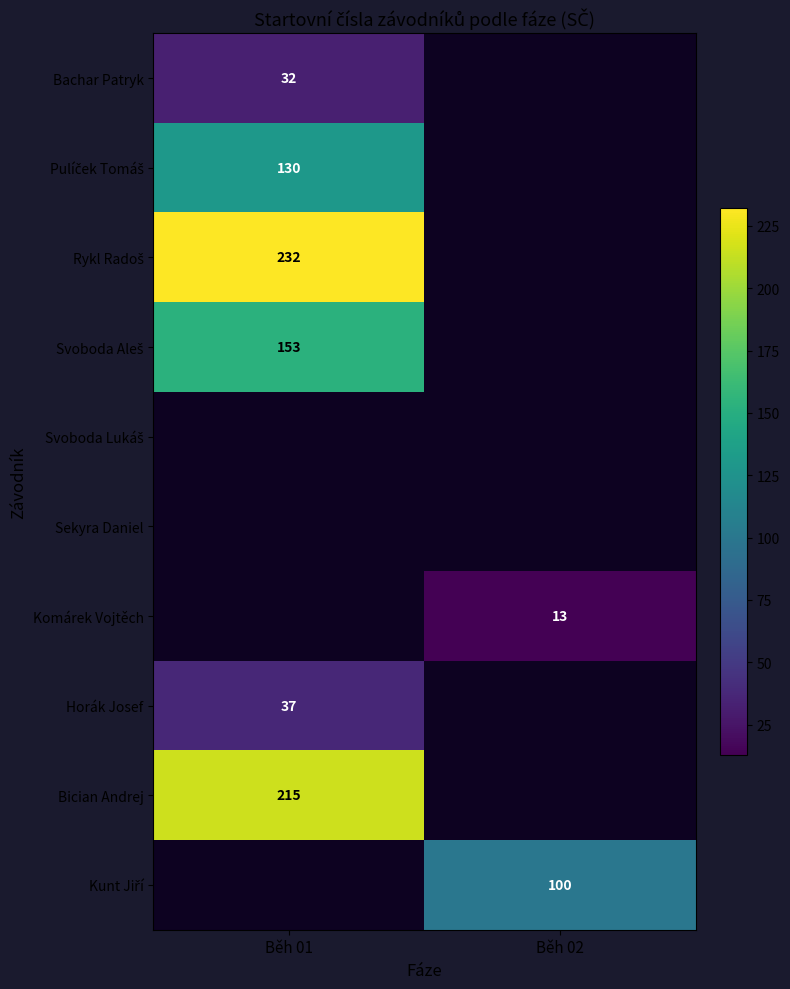

At how many categories does at least one series exceed 114?

1